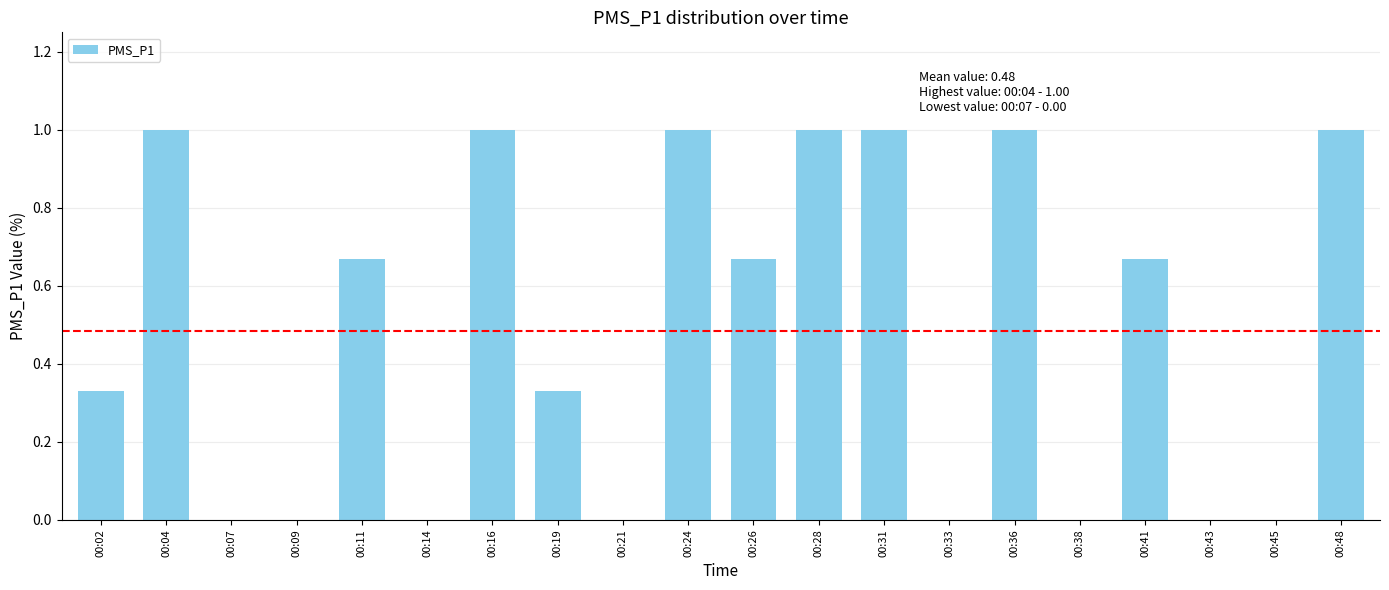

How many series are shown in this chart?

1